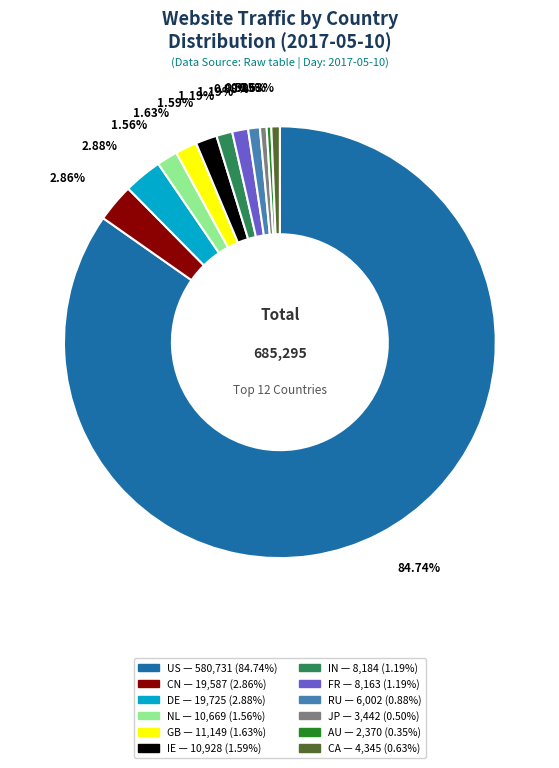

Count the number of slices in the pie.

12